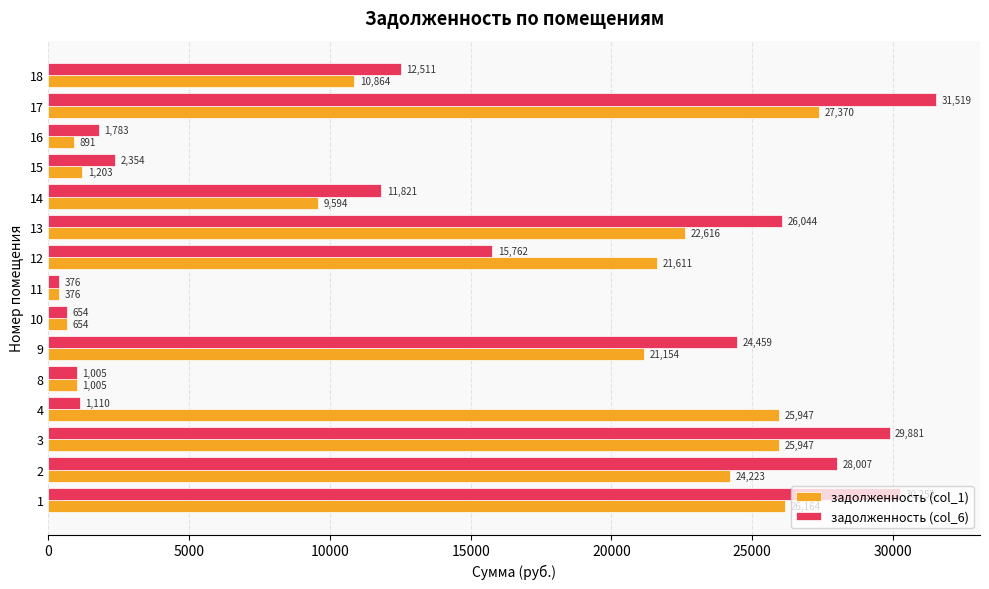

Rank the series by their average value, from lowest to highest.

задолженность (col_6), задолженность (col_1)